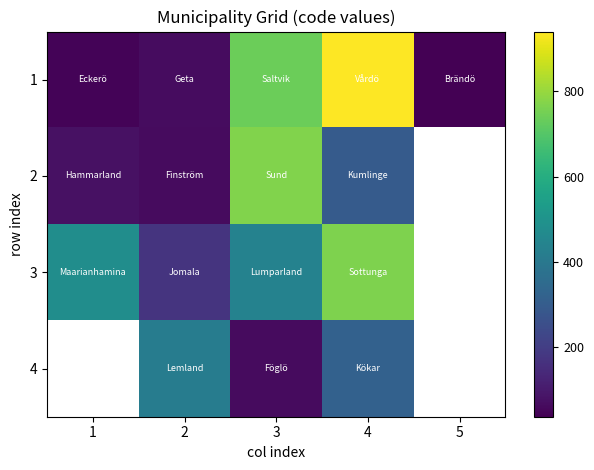

At which label does 1 reach its peak?

4